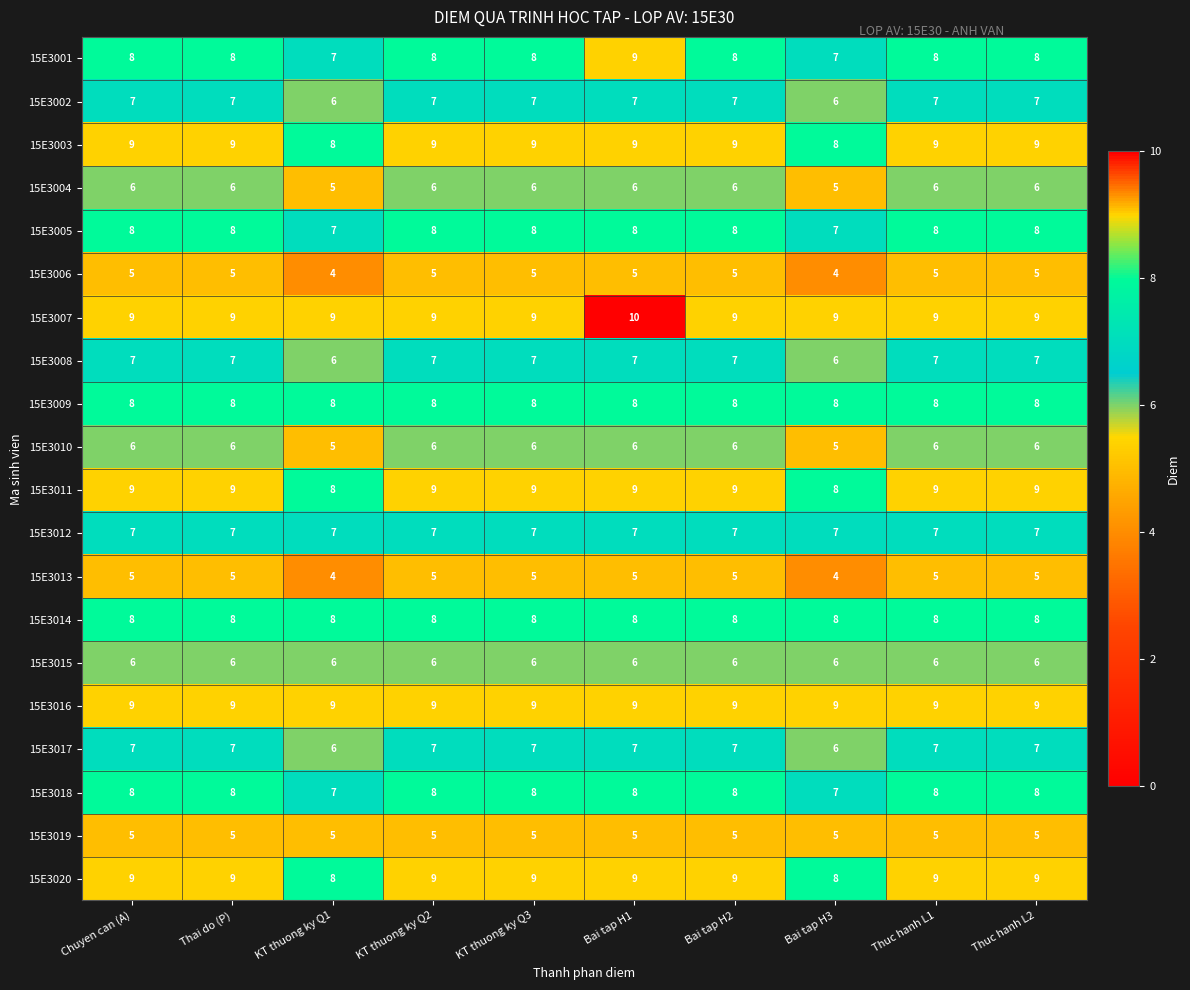

Count the number of categories in the chart.

10